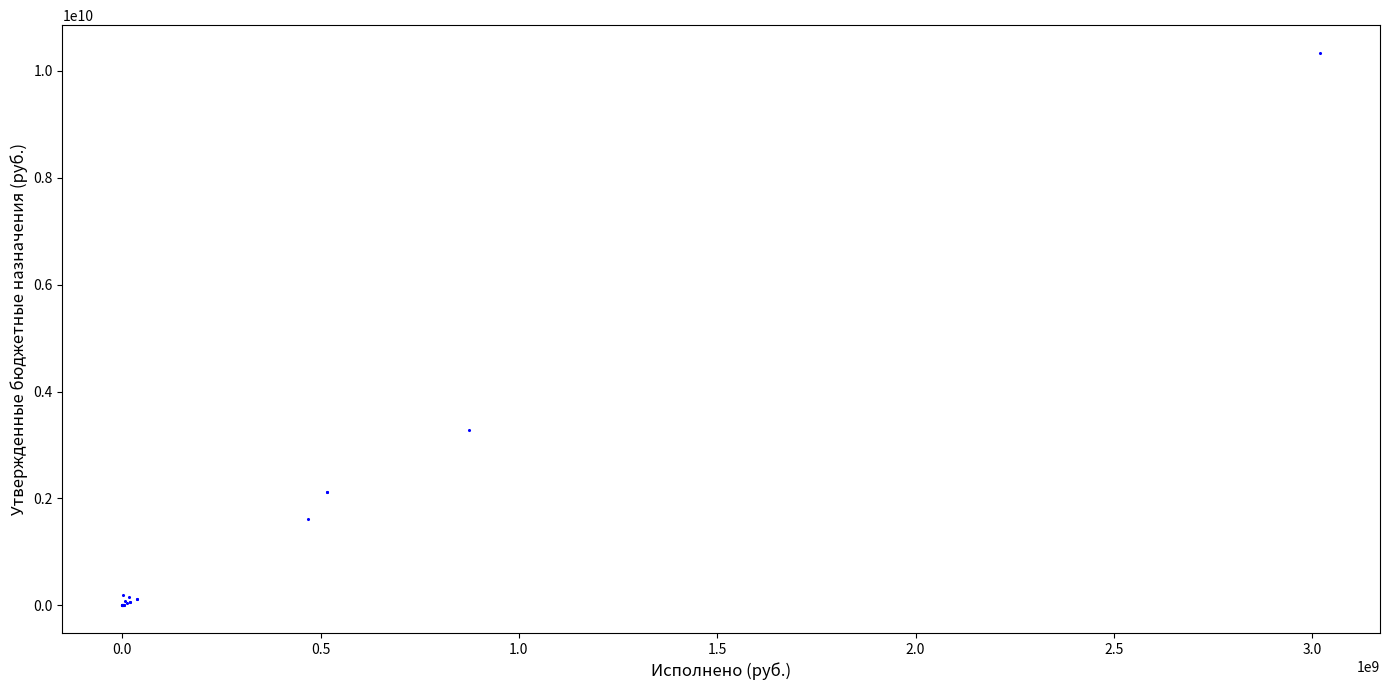

What Y value in the scatter plot is closest to 5170310200?

3278794000